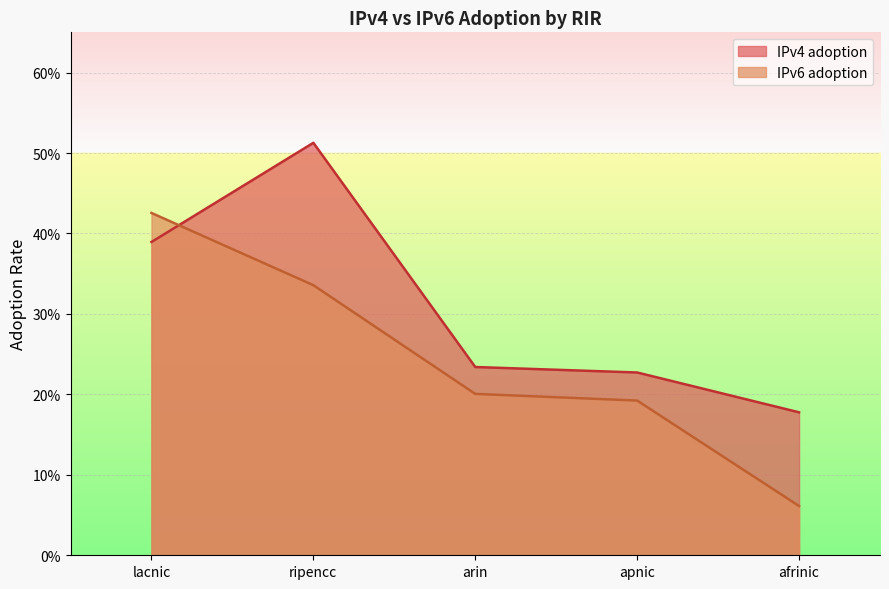

What are all the series names shown in the legend?

IPv4 adoption, IPv6 adoption